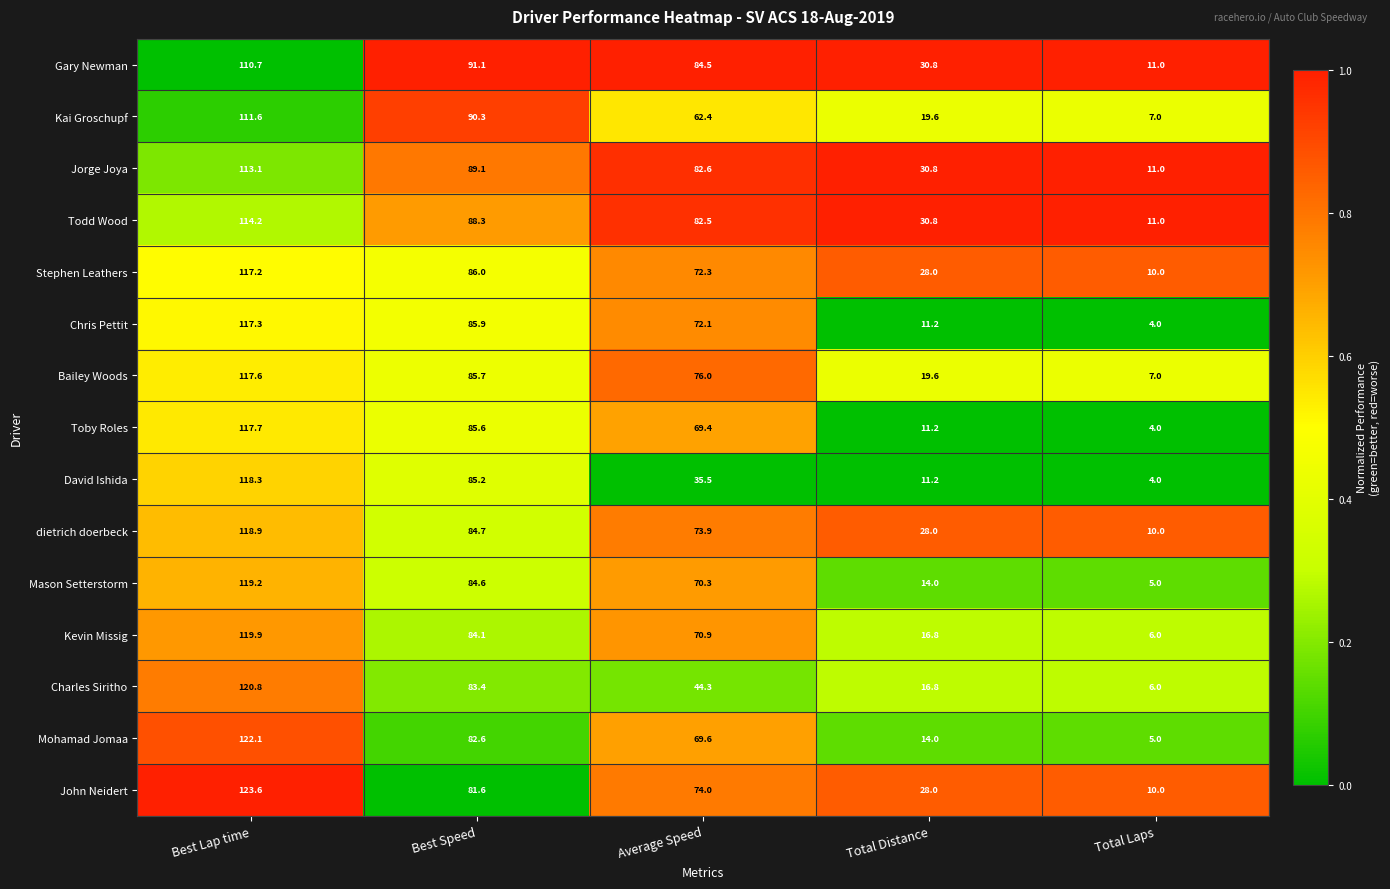

Is it true that Kevin Missig equals 6.0 at Total Laps?

True